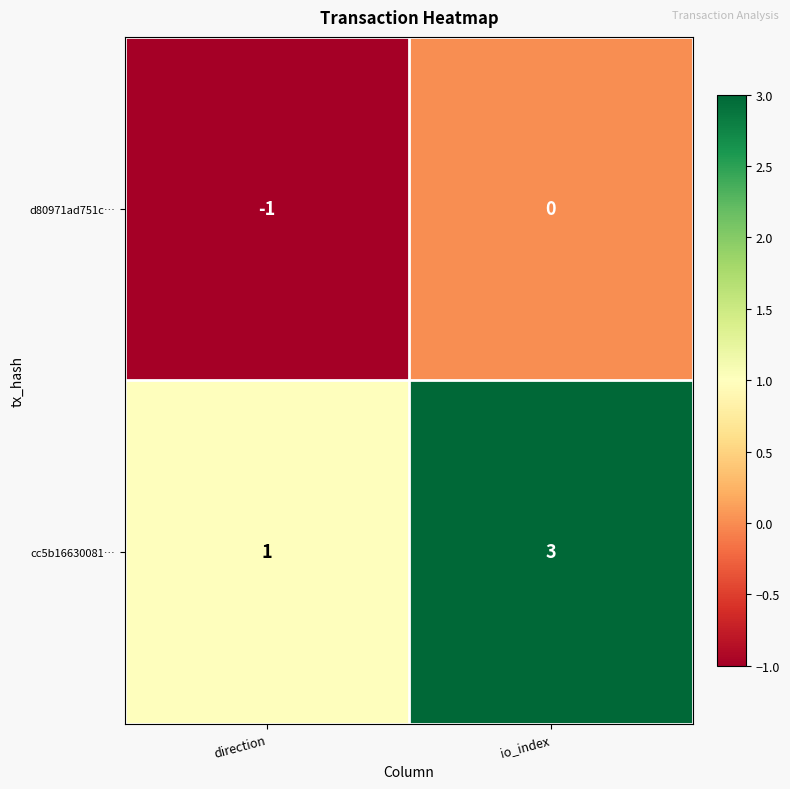

What is the sum of the cc5b16630081… values at direction and io_index?

4